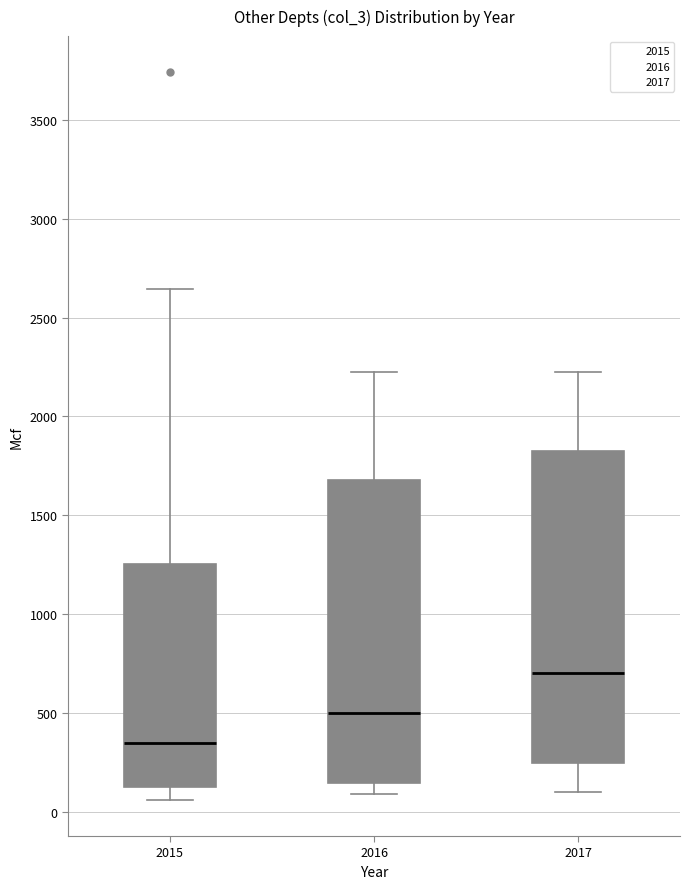

Reading left to right, transcribe this box plot: for each box, give where its median line is, the range the box spans, and where its two whiskers end, as read against the y-axis. The values are not printed on the chart, so give them approximately, as read against the axis.

2015: median 350, box 150 to 1250, whiskers 50 to 2650
2016: median 500, box 150 to 1700, whiskers 100 to 2250
2017: median 700, box 250 to 1850, whiskers 100 to 2250